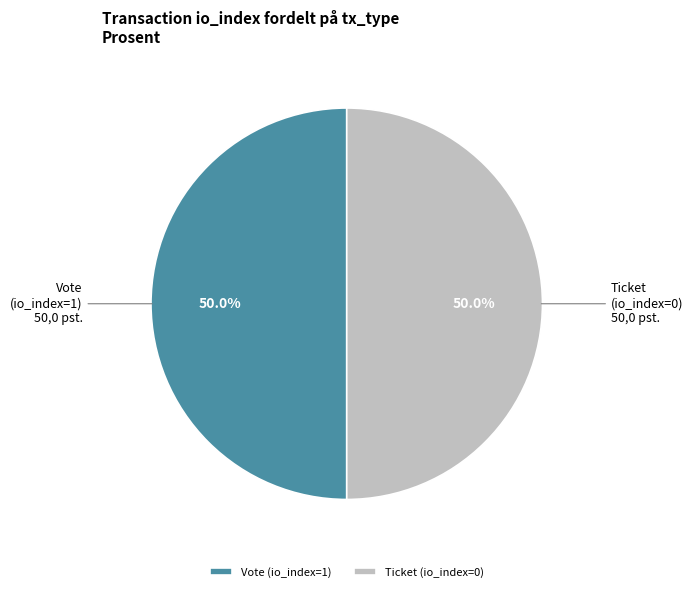

What is the ratio of the value at Vote (io_index=1) to the value at Ticket (io_index=0)?

1.0